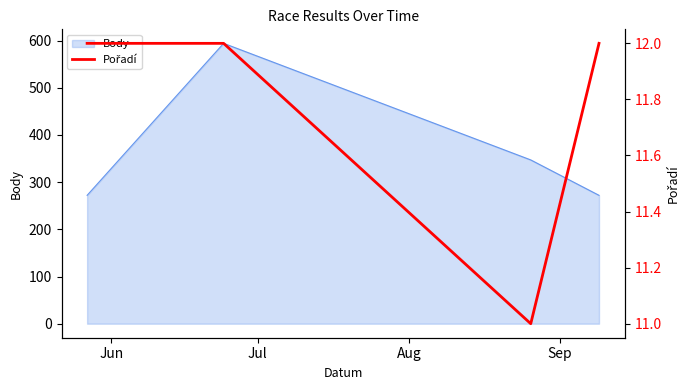

What is the minimum value for Body?

272